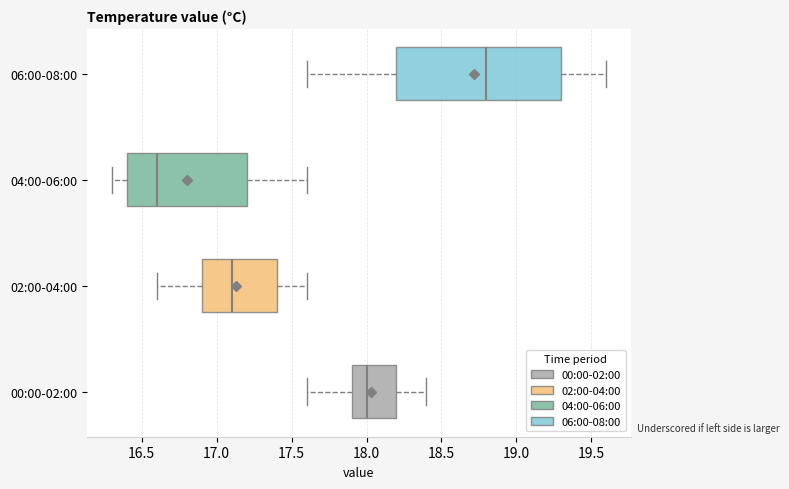

Comparing the boxes themselves (not the whiskers), which one is the widest?

06:00-08:00